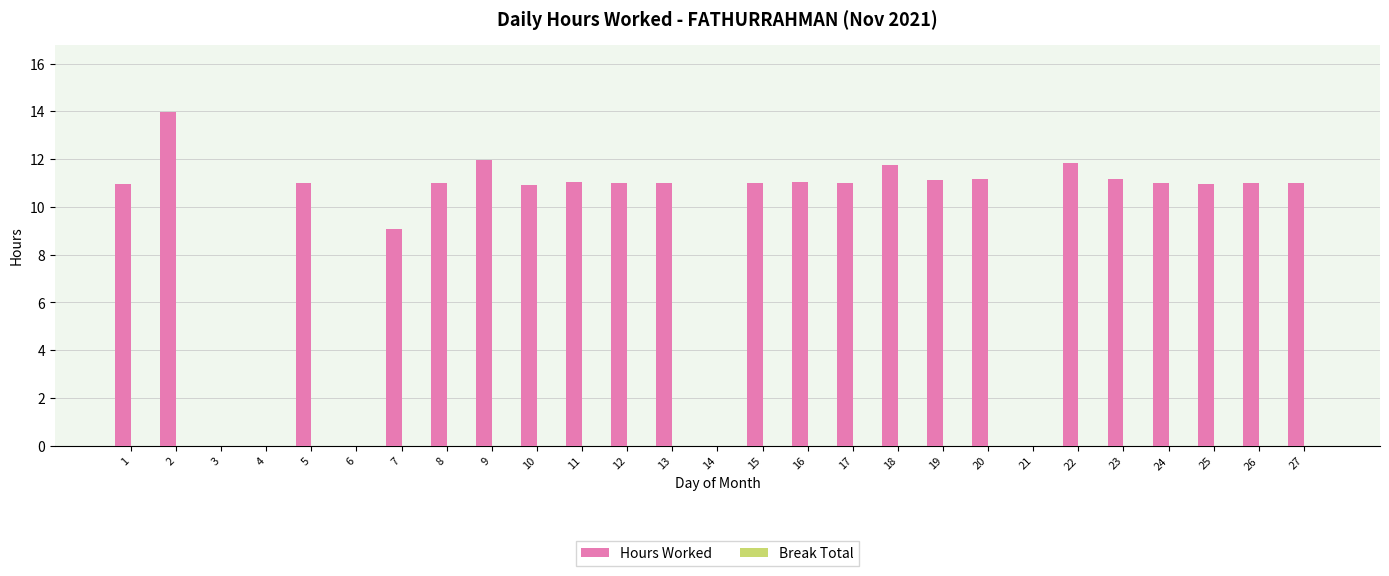

What is the sum of the values at 6 and 7?

9.1